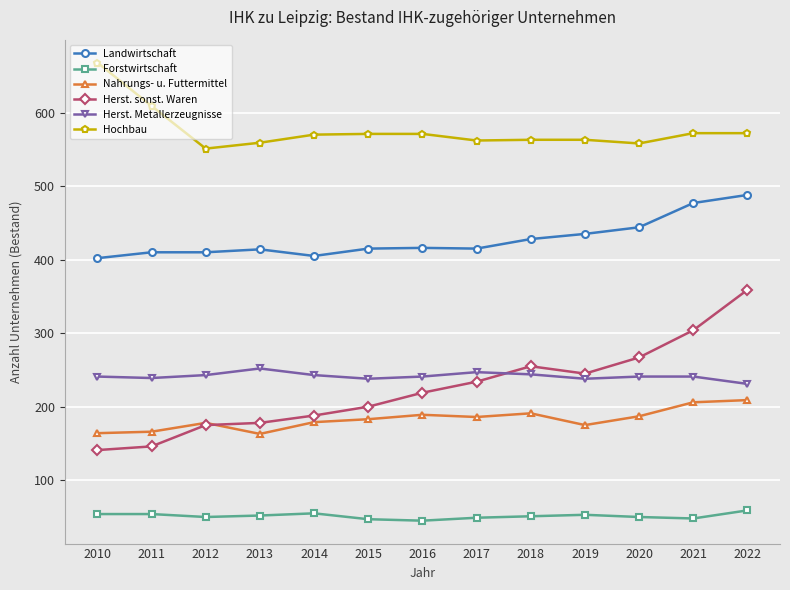

What is the difference between the Hochbau values at 2018 and 2013?

4